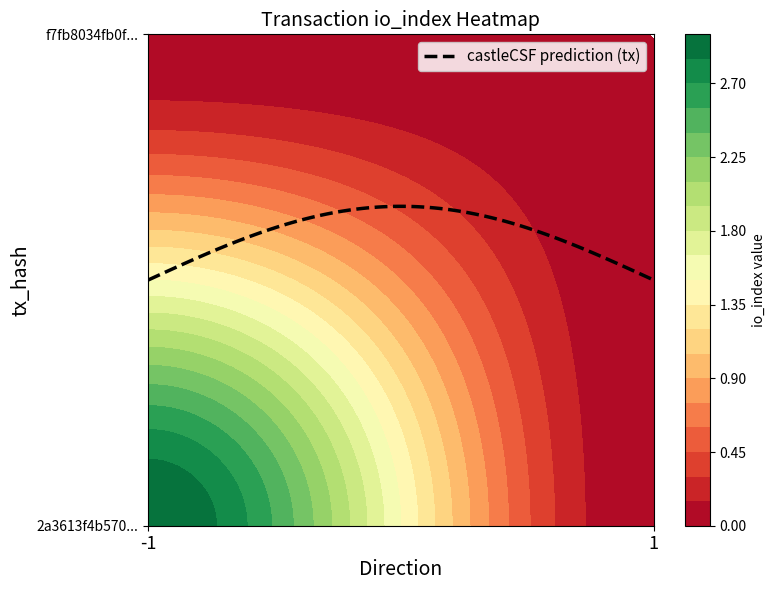

Count the number of categories in the chart.

2